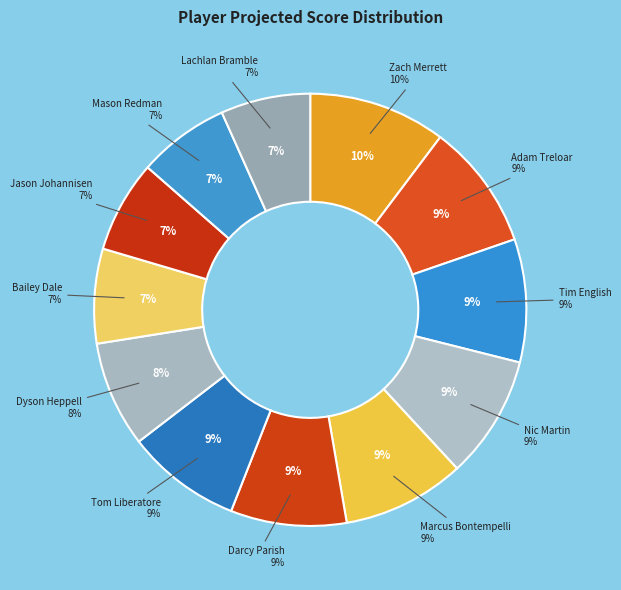

What is the ratio of the value at Mason Redman to the value at Lachlan Bramble?

1.0